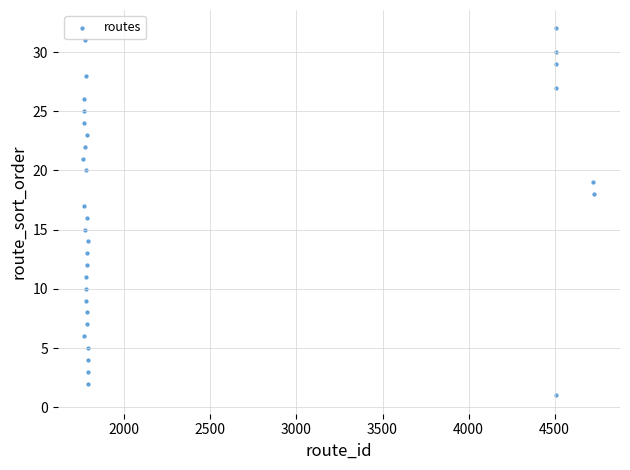

What is the range of X values (max minus min)?

2969